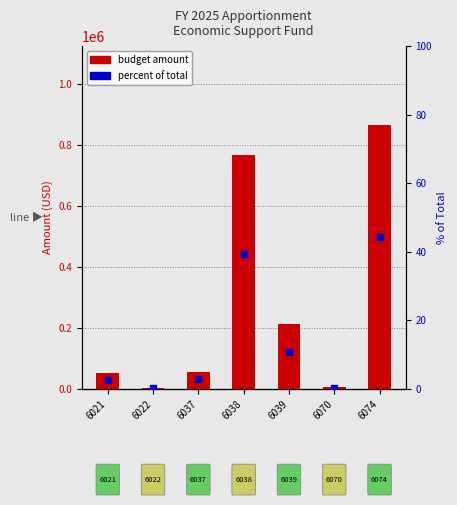

Which series has the widest spread of Y values?

budget amount